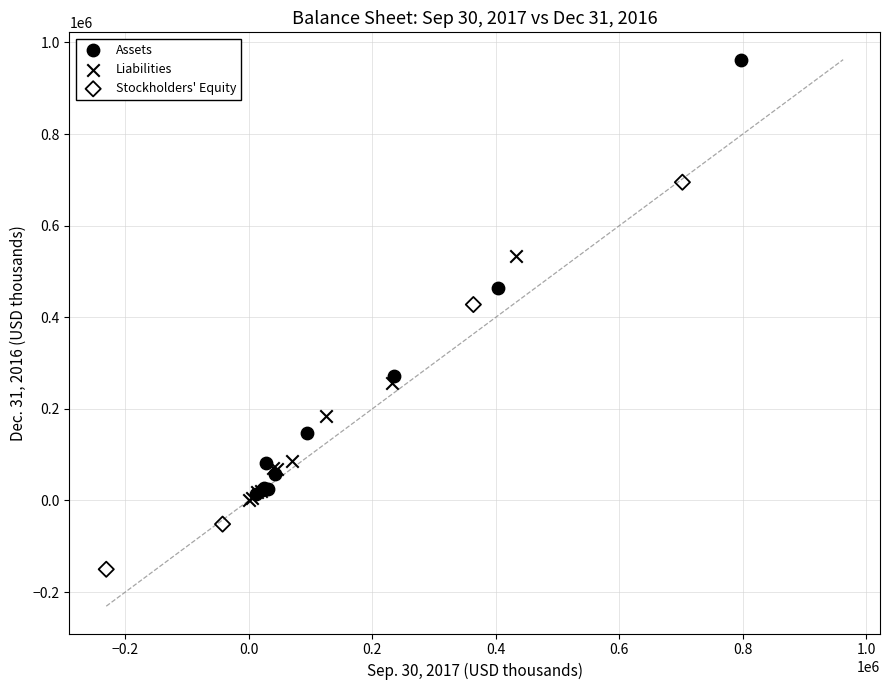

Which series has the widest spread of Y values?

Assets